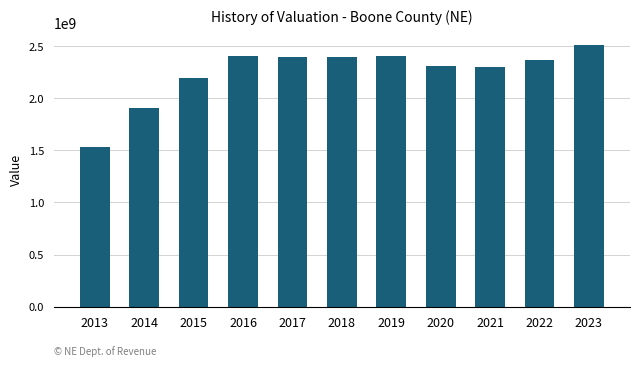

Count the number of categories in the chart.

11